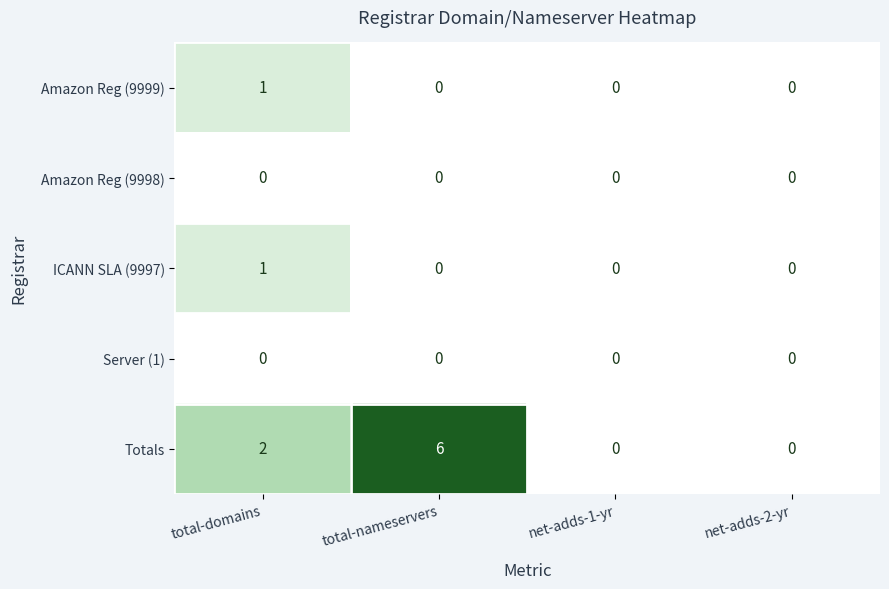

Which series changed the most between total-domains and net-adds-1-yr?

Totals